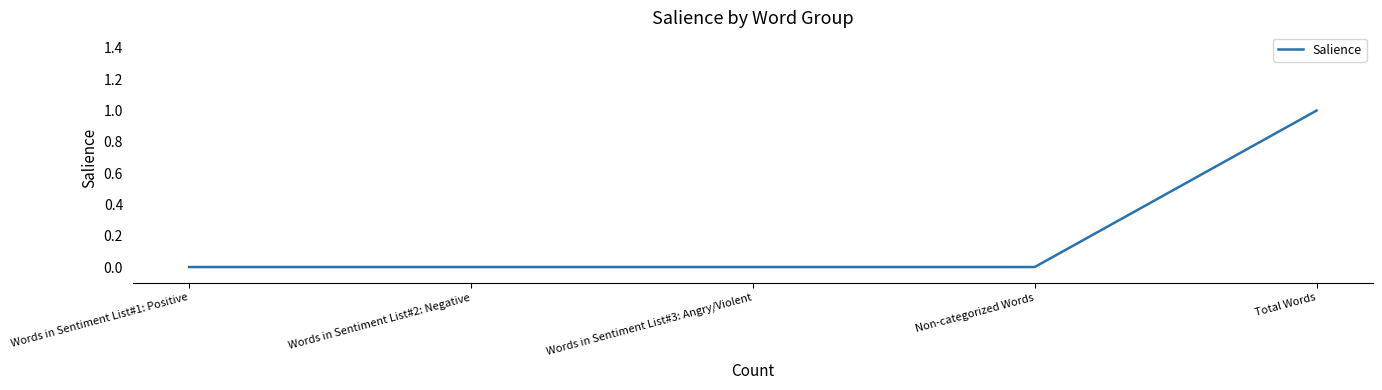

What position from the right is Non-categorized Words?

2